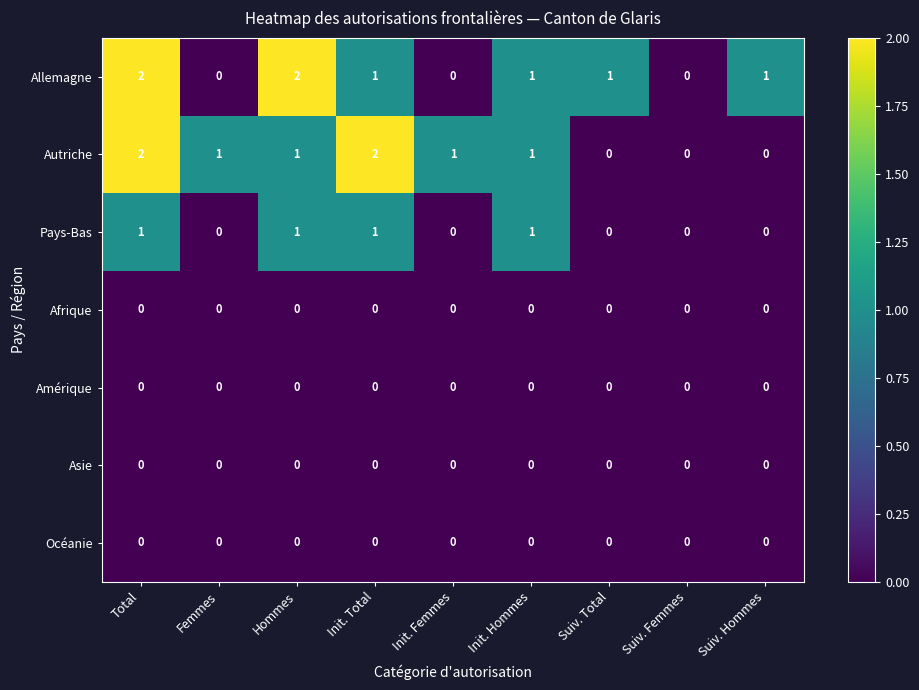

What is the total value across all series at Hommes?

4